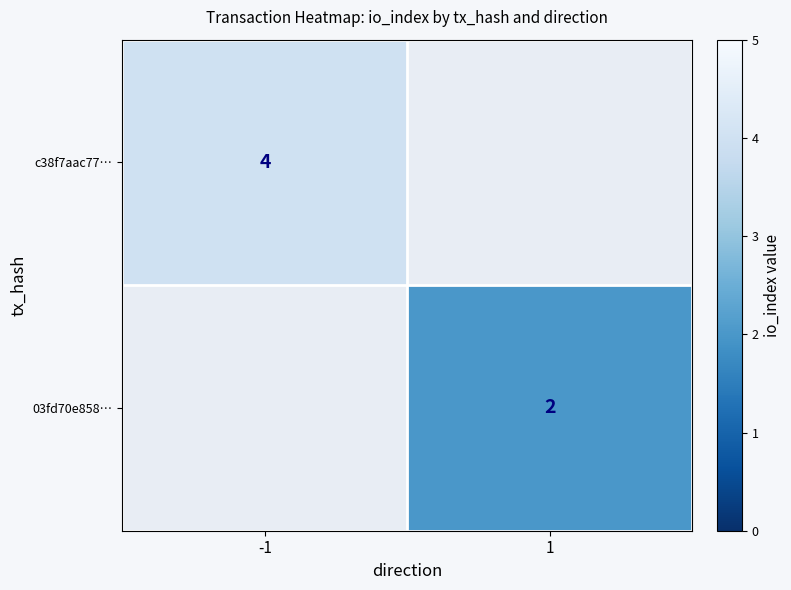

Which category has the highest value across all series?

-1